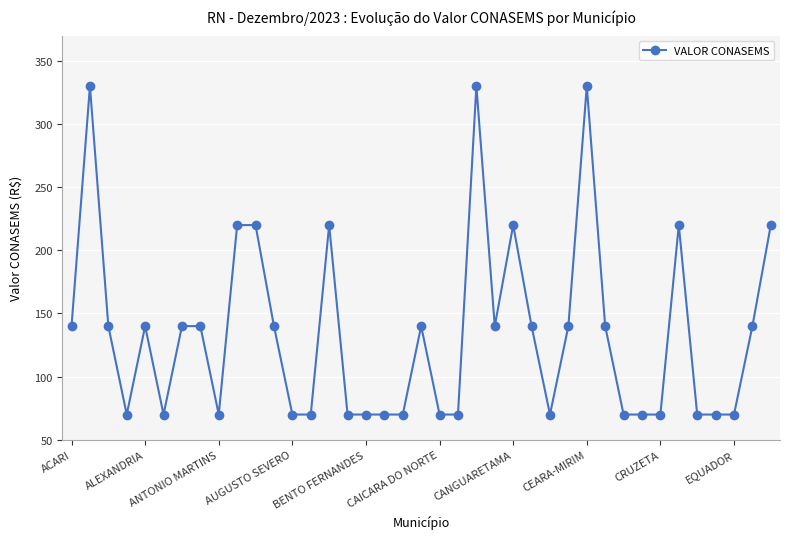

What is the greatest value displayed?

330